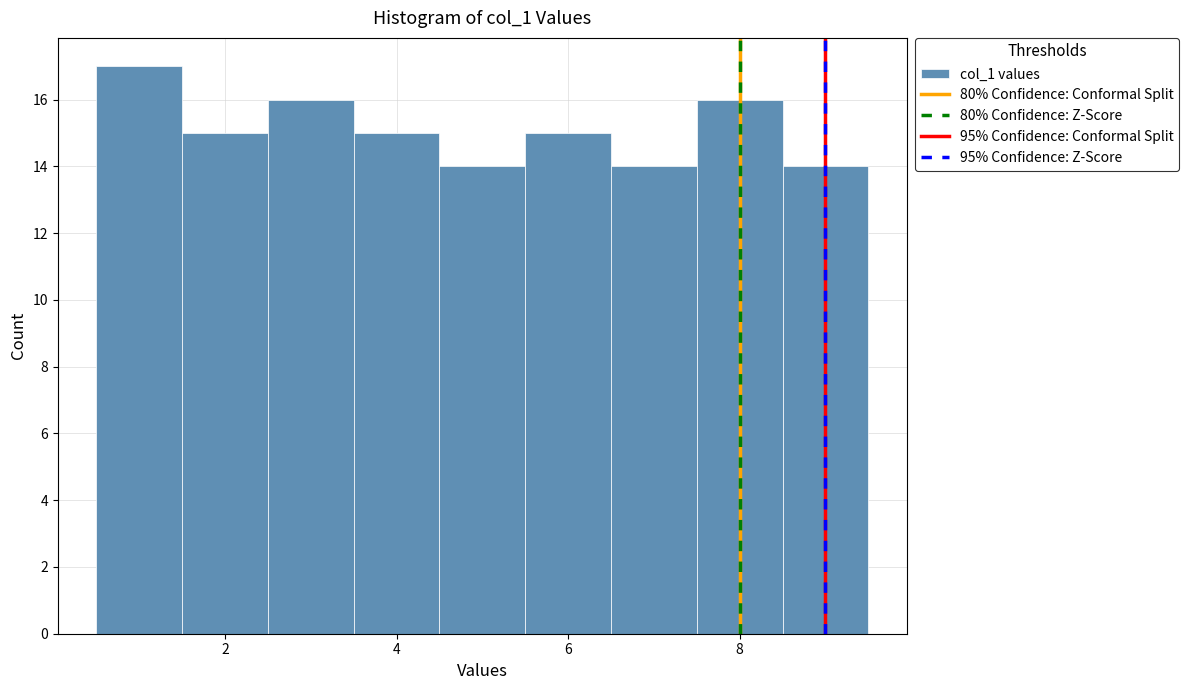

Reading left to right, list every bar in this chart as the range it spans on the x-axis followed by its height. Neither the bar edges nor the heights are printed on the chart, so give them approximately, as read against the axes.

0.5 to 1.5: 17
1.5 to 2.5: 15
2.5 to 3.5: 16
3.5 to 4.5: 15
4.5 to 5.5: 14
5.5 to 6.5: 15
6.5 to 7.5: 14
7.5 to 8.5: 16
8.5 to 9.5: 14